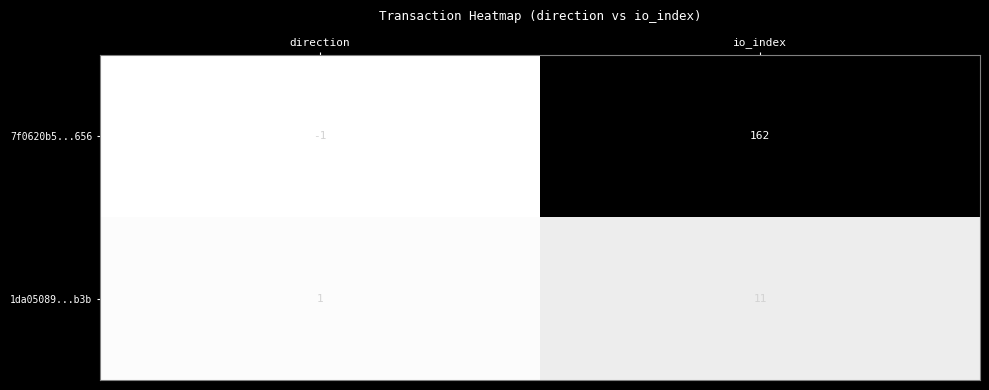

Where is 7f0620b5...656 nearest to the value 80?

direction